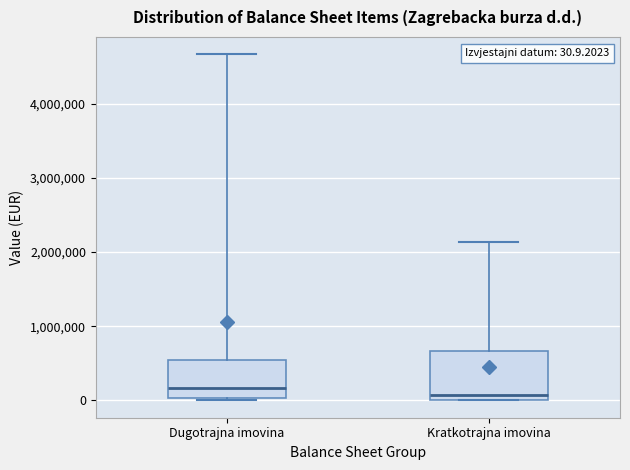

Comparing the boxes themselves (not the whiskers), which one is the tallest?

Kratkotrajna imovina